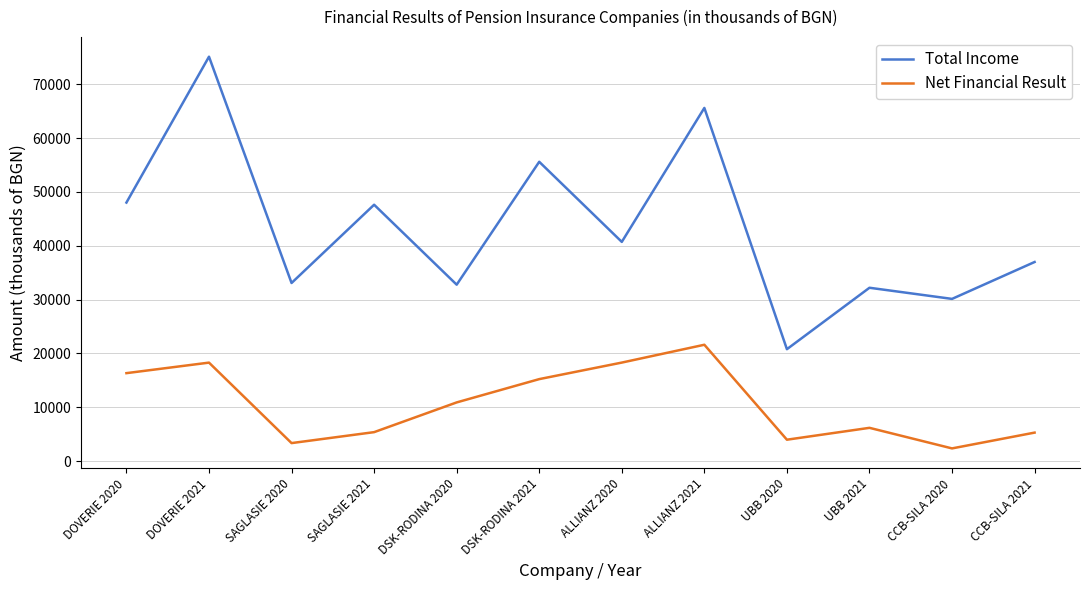

Which series has the largest range (max minus min)?

Total Income